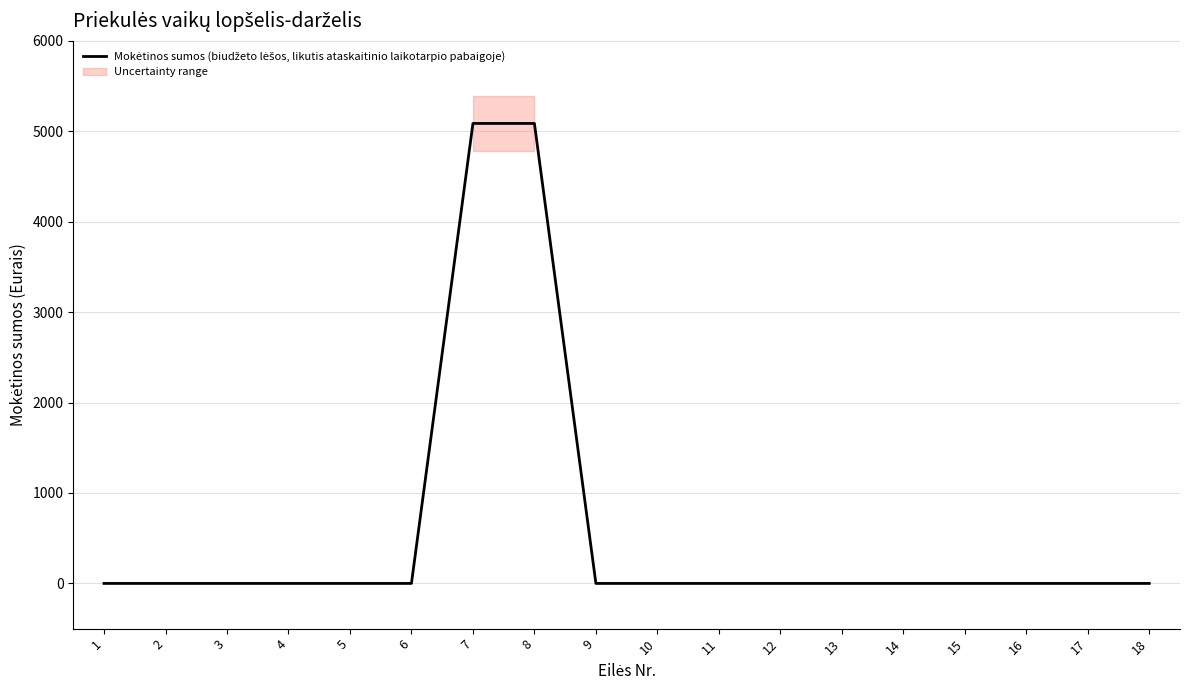

What is the average value?

565